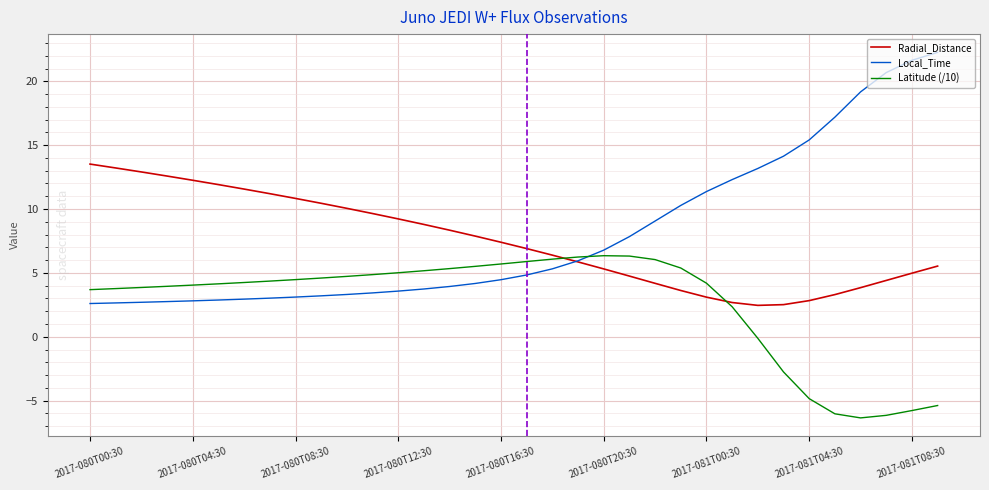

What is the maximum value for Radial_Distance?

13.5